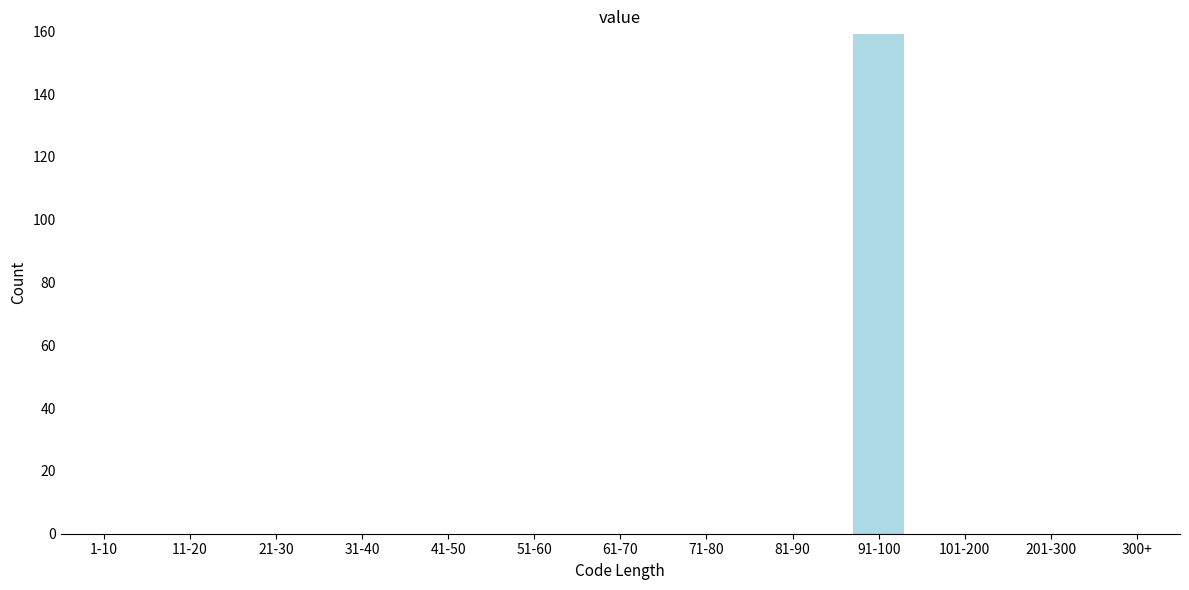

Reading left to right, list all the values displayed in this chart.

1-10=0	11-20=0	21-30=0	31-40=0	41-50=0	51-60=0	61-70=0	71-80=0	81-90=0	91-100=159	101-200=0	201-300=0	300+=0